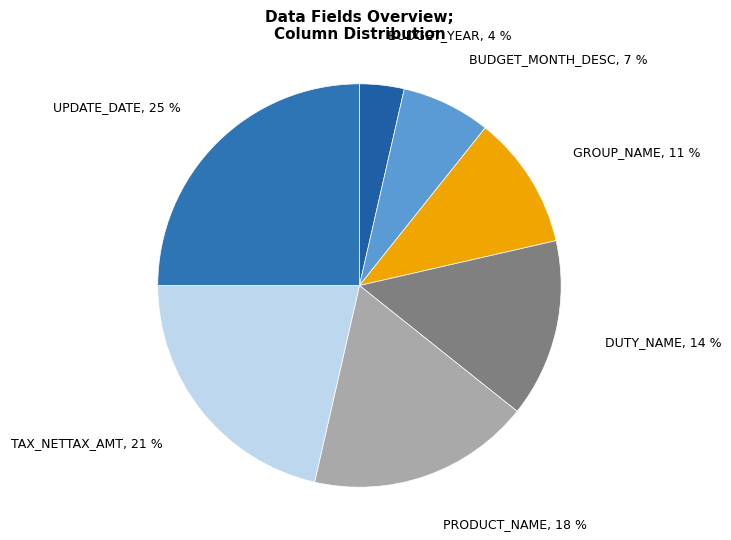

To the nearest percent, what portion does DUTY_NAME represent?

14%